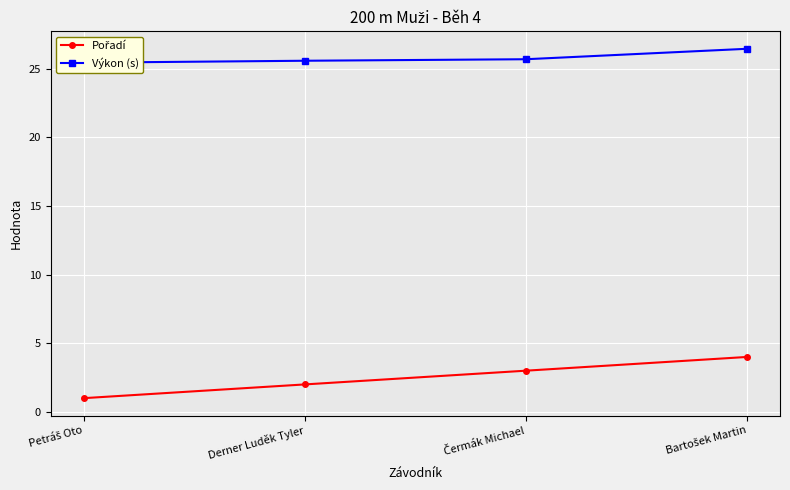

True or false: Výkon (s) has a value of 25.7 at Čermák Michael.

True